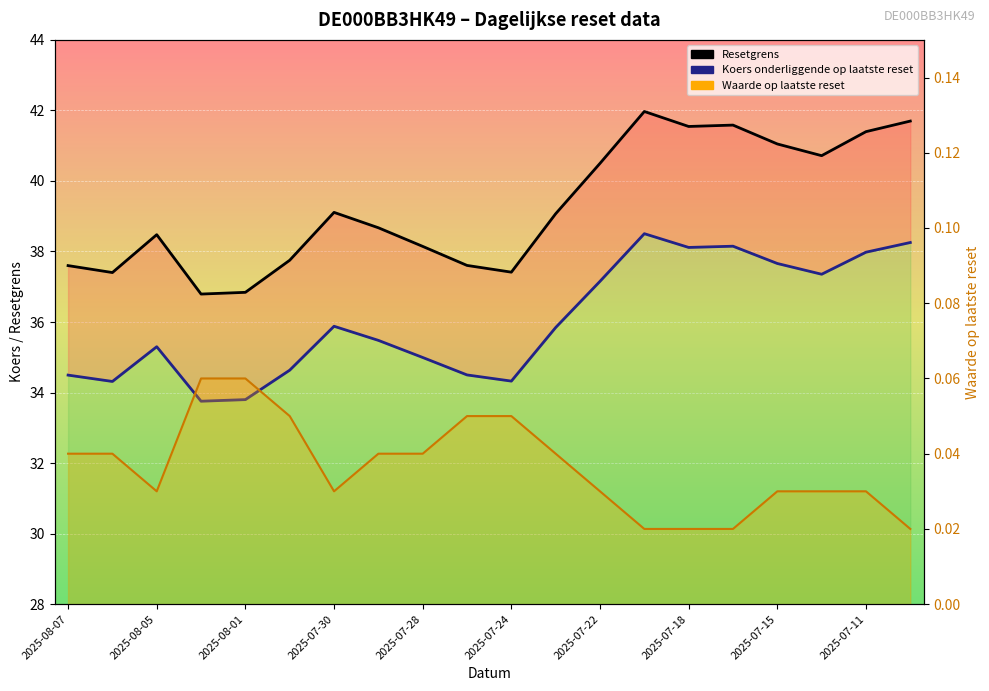

Between 2025-07-28 and 2025-07-18, which series saw the biggest shift?

Resetgrens